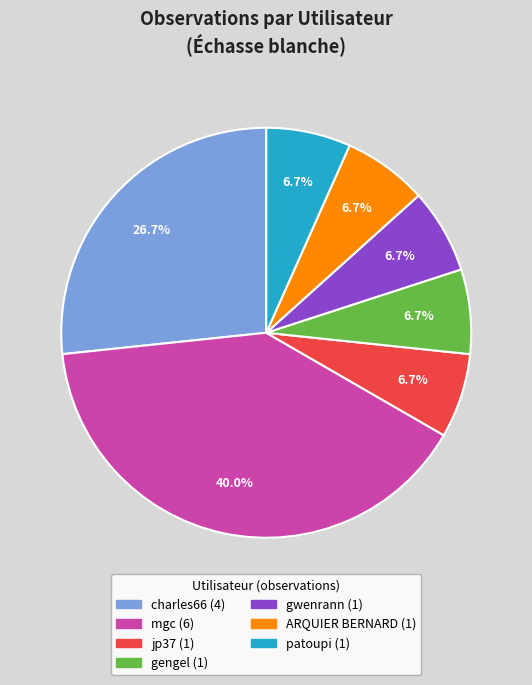

What portion of the pie excludes gwenrann?

93.3%